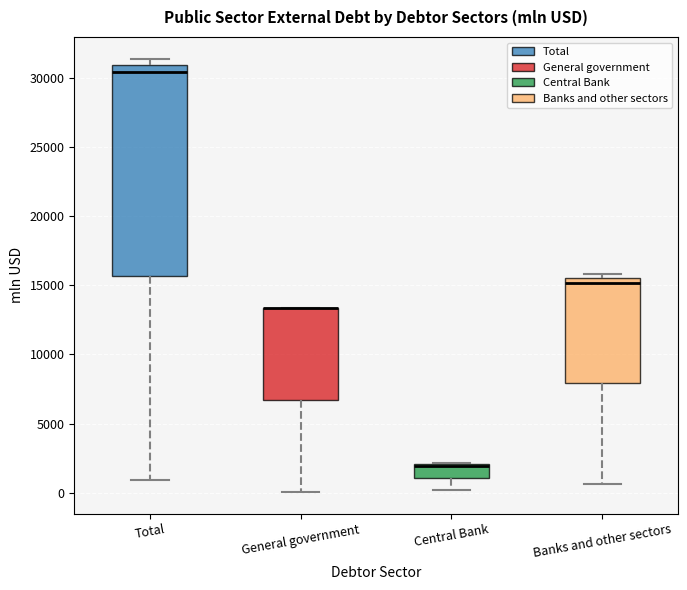

Where does the median line of the box for Total sit on the y-axis? The values are not printed on the chart, so give them approximately, as read against the axis.

30500